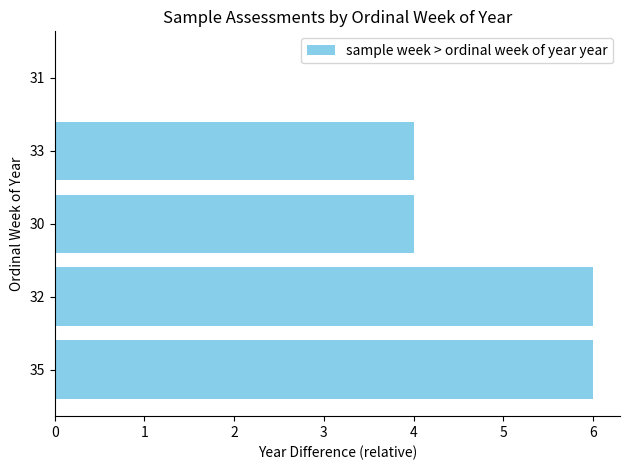

What is the greatest value displayed?

6